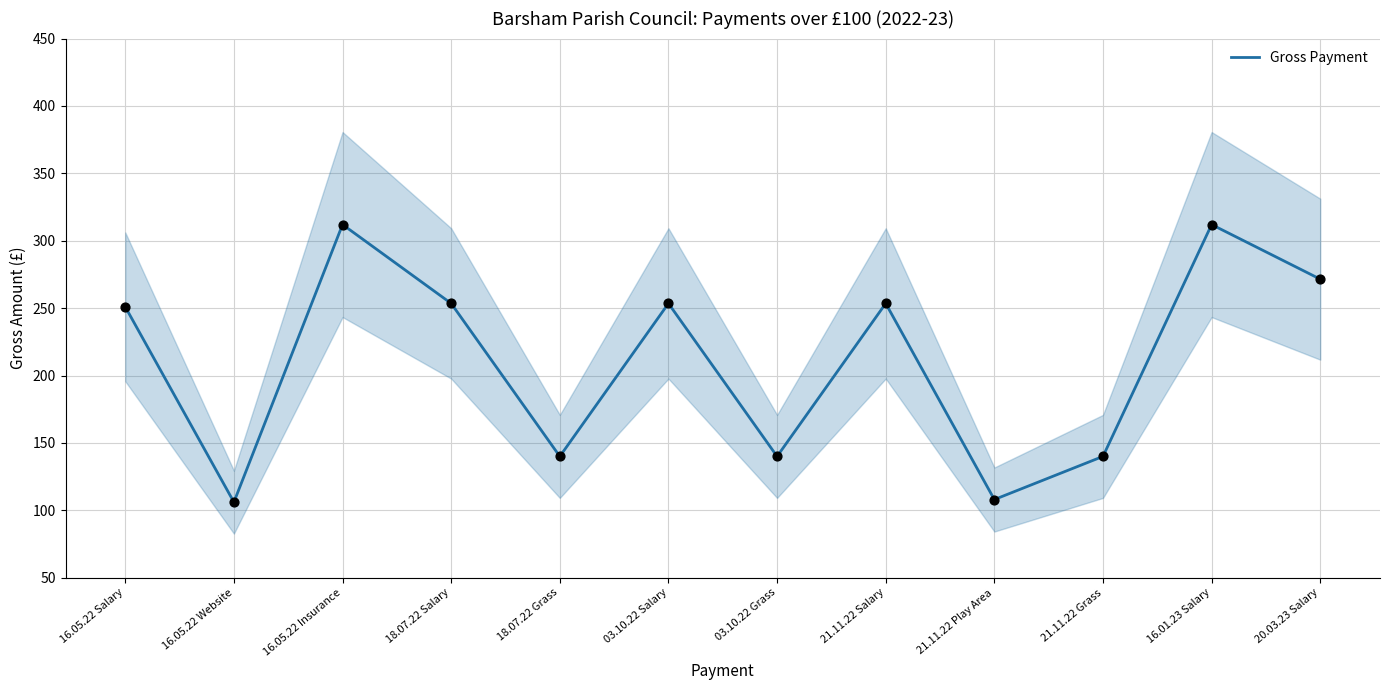

What is the change in value from 16.05.22 Website to 21.11.22 Salary?

+147.4